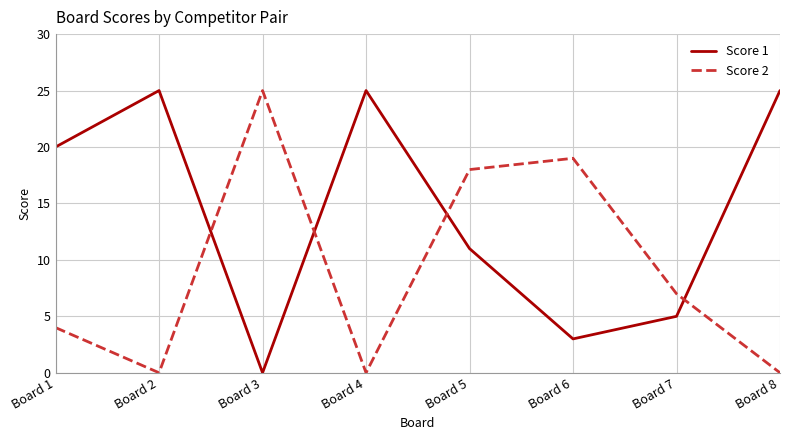

Rank the series by their average value, from lowest to highest.

Score 2, Score 1